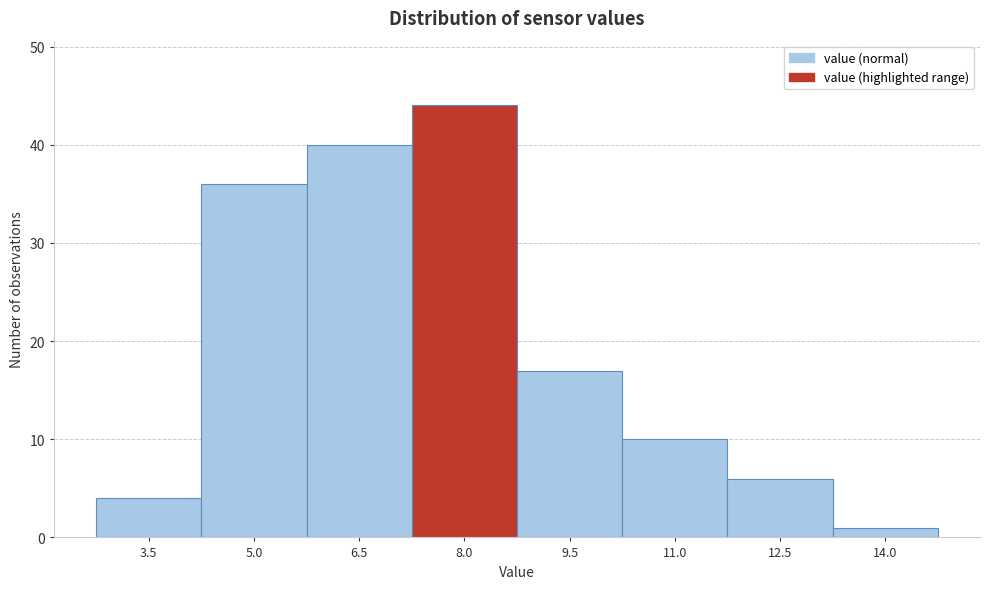

Reading left to right, transcribe all the data shown in this chart.

4	36	40	44	17	10	6	1